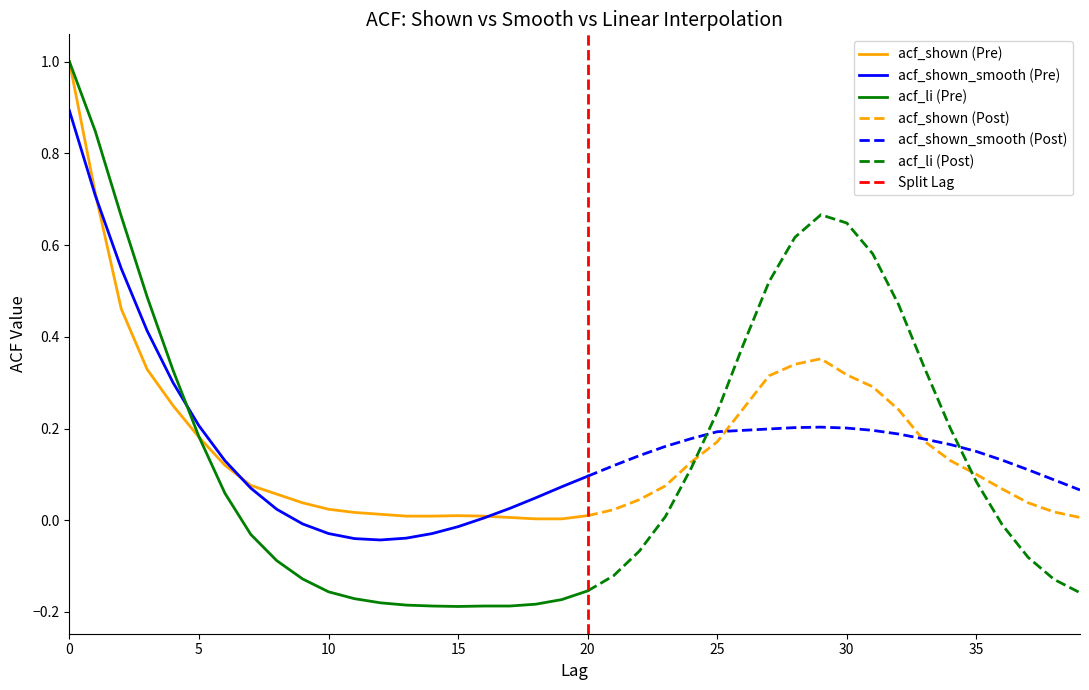

Rank the categories by acf_li value from lowest to highest.

15, 14, 16, 17, 13, 18, 12, 19, 11, 39, 10, 20, 38, 9, 21, 8, 37, 22, 7, 36, 23, 6, 35, 24, 5, 34, 25, 4, 33, 26, 32, 3, 27, 31, 28, 30, 2, 29, 1, 0